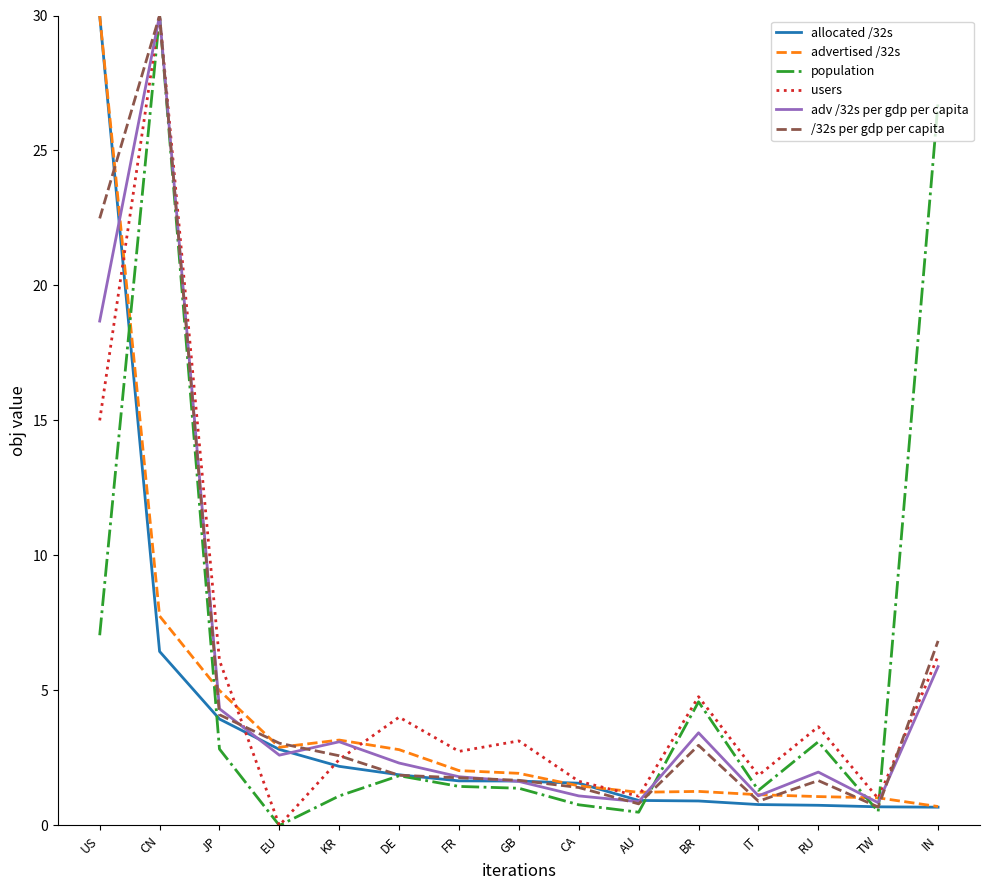

What are all the series names shown in the legend?

allocated /32s, advertised /32s, population, users, adv /32s per gdp per capita, /32s per gdp per capita